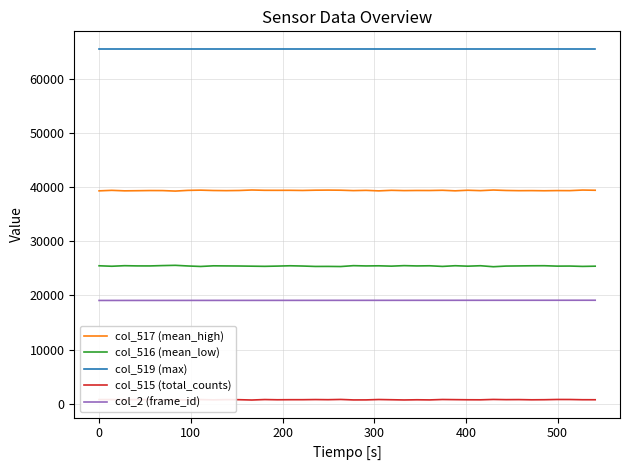

True or false: col_517 (mean_high) and col_516 (mean_low) intersect in this chart.

False